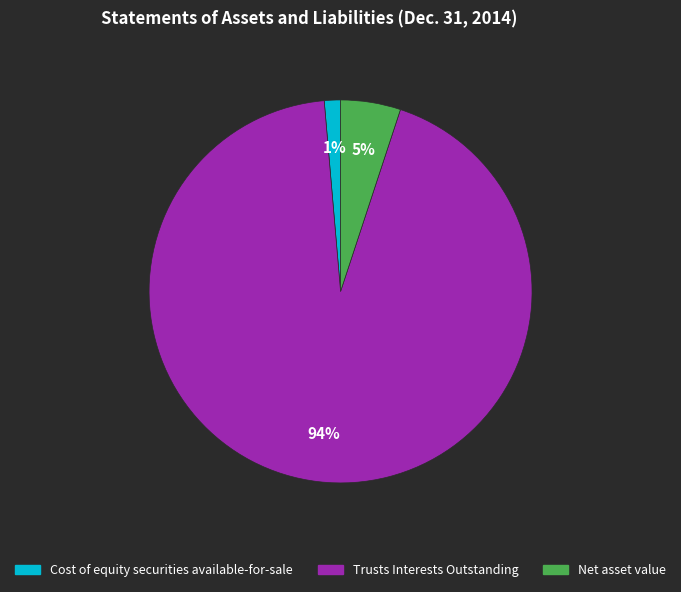

What percentage is the Net asset value slice, to the nearest percent?

5%